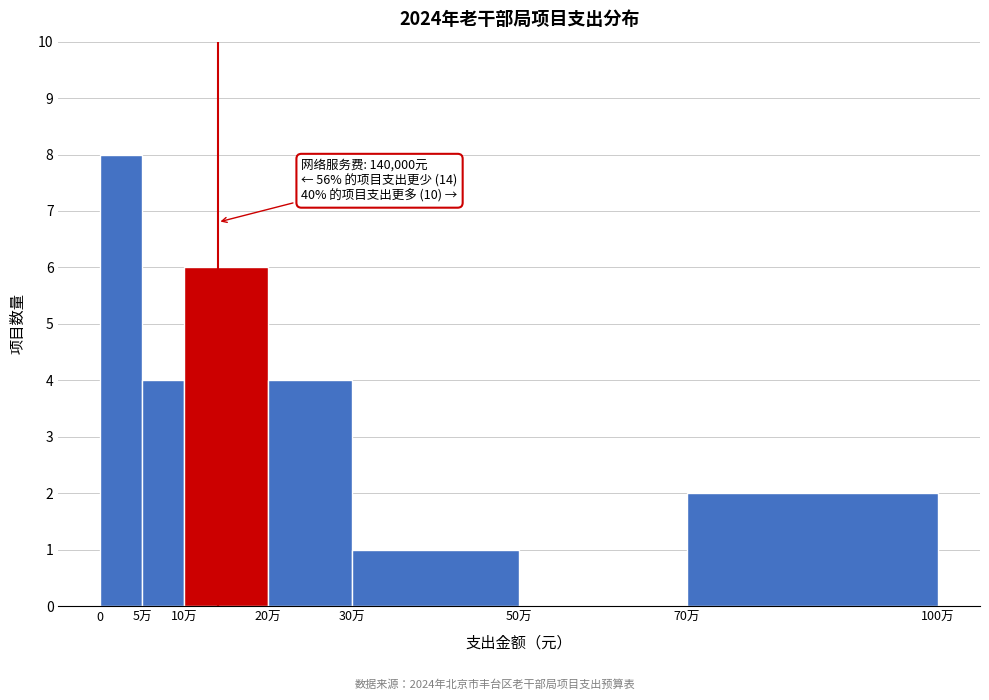

Reading right to left, what are all the values shown in this chart?

70万=2	50万=0	30万=1	20万=4	10万=6	5万=4	0=8